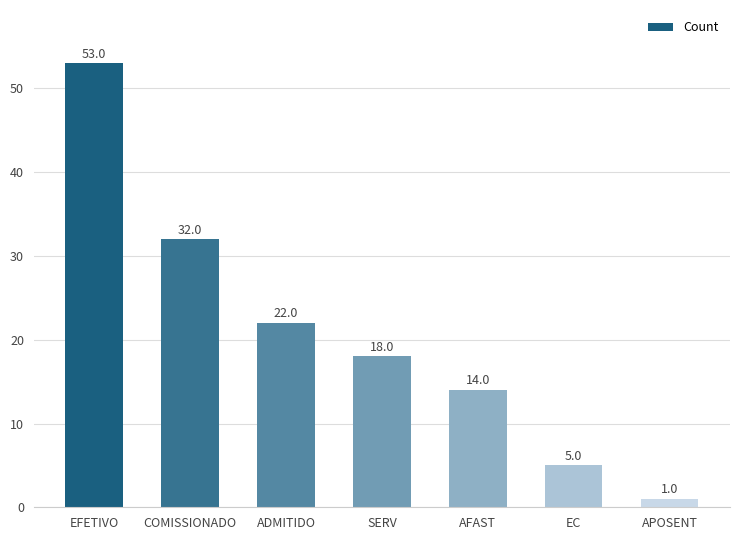

List the labels in order of value, smallest first.

APOSENT, EC, AFAST, SERV, ADMITIDO, COMISSIONADO, EFETIVO